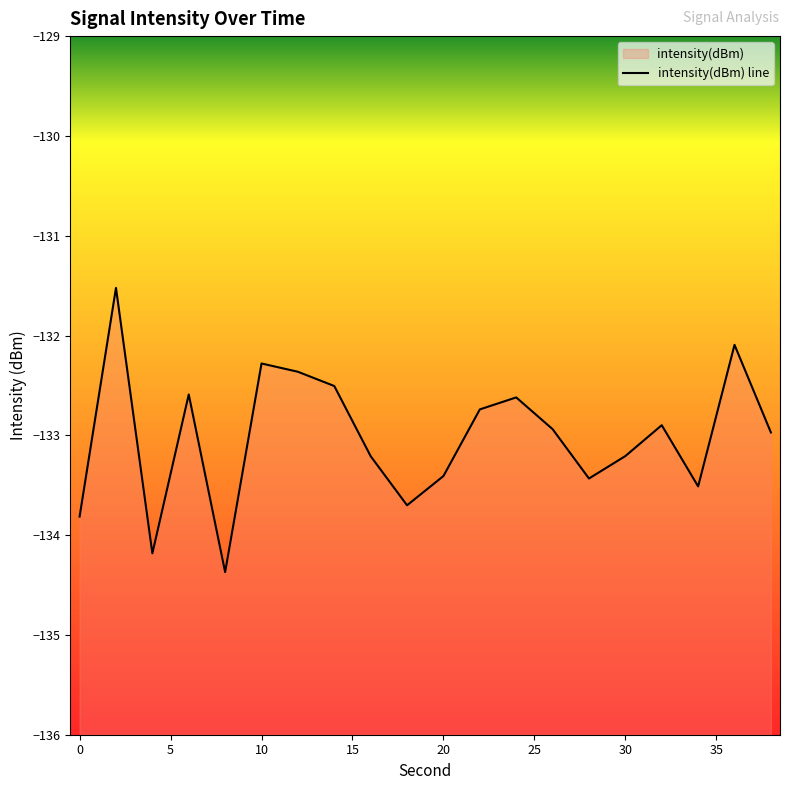

How many lines are shown in the chart?

1